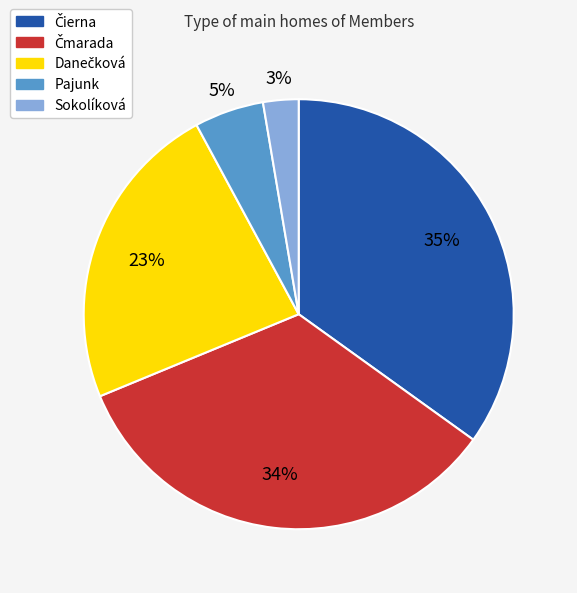

Which category has the smallest portion of the pie?

Sokolíková